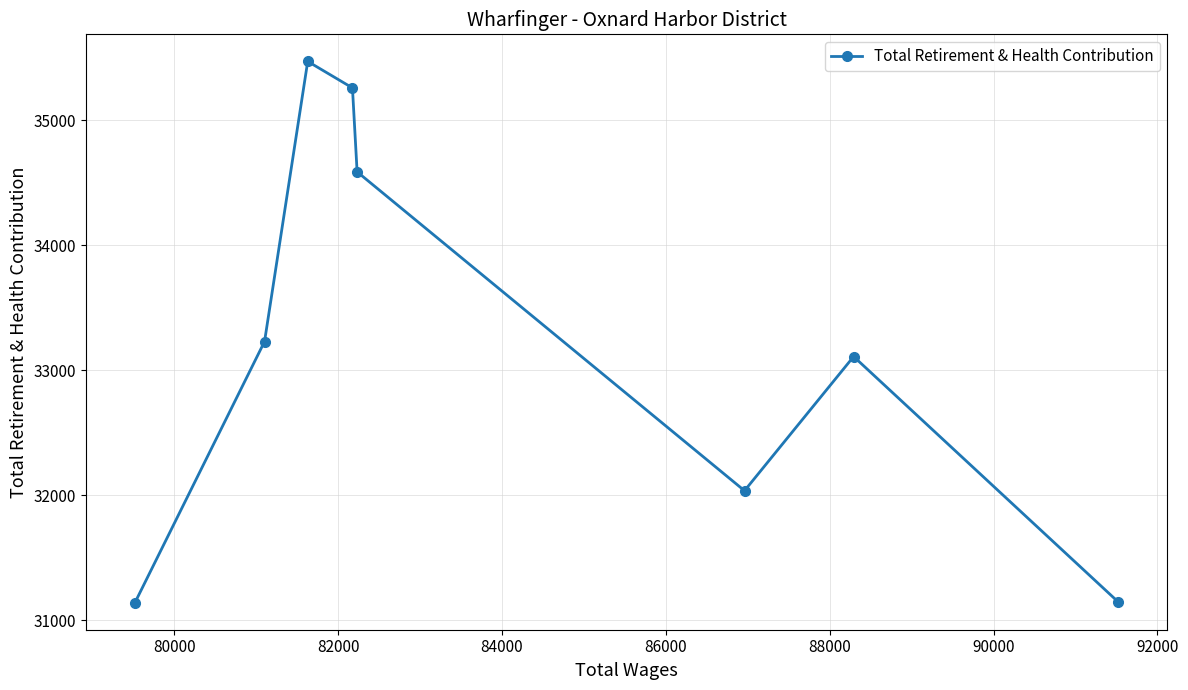

What is the minimum value shown in the chart?

31142